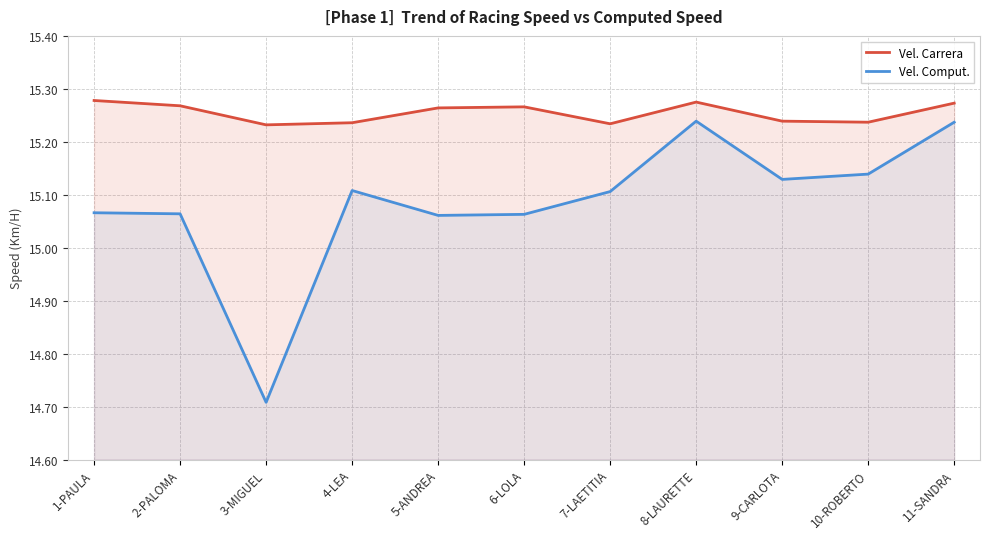

In Vel. Comput., how many points are lower than both neighbors (excluding endpoints)?

3